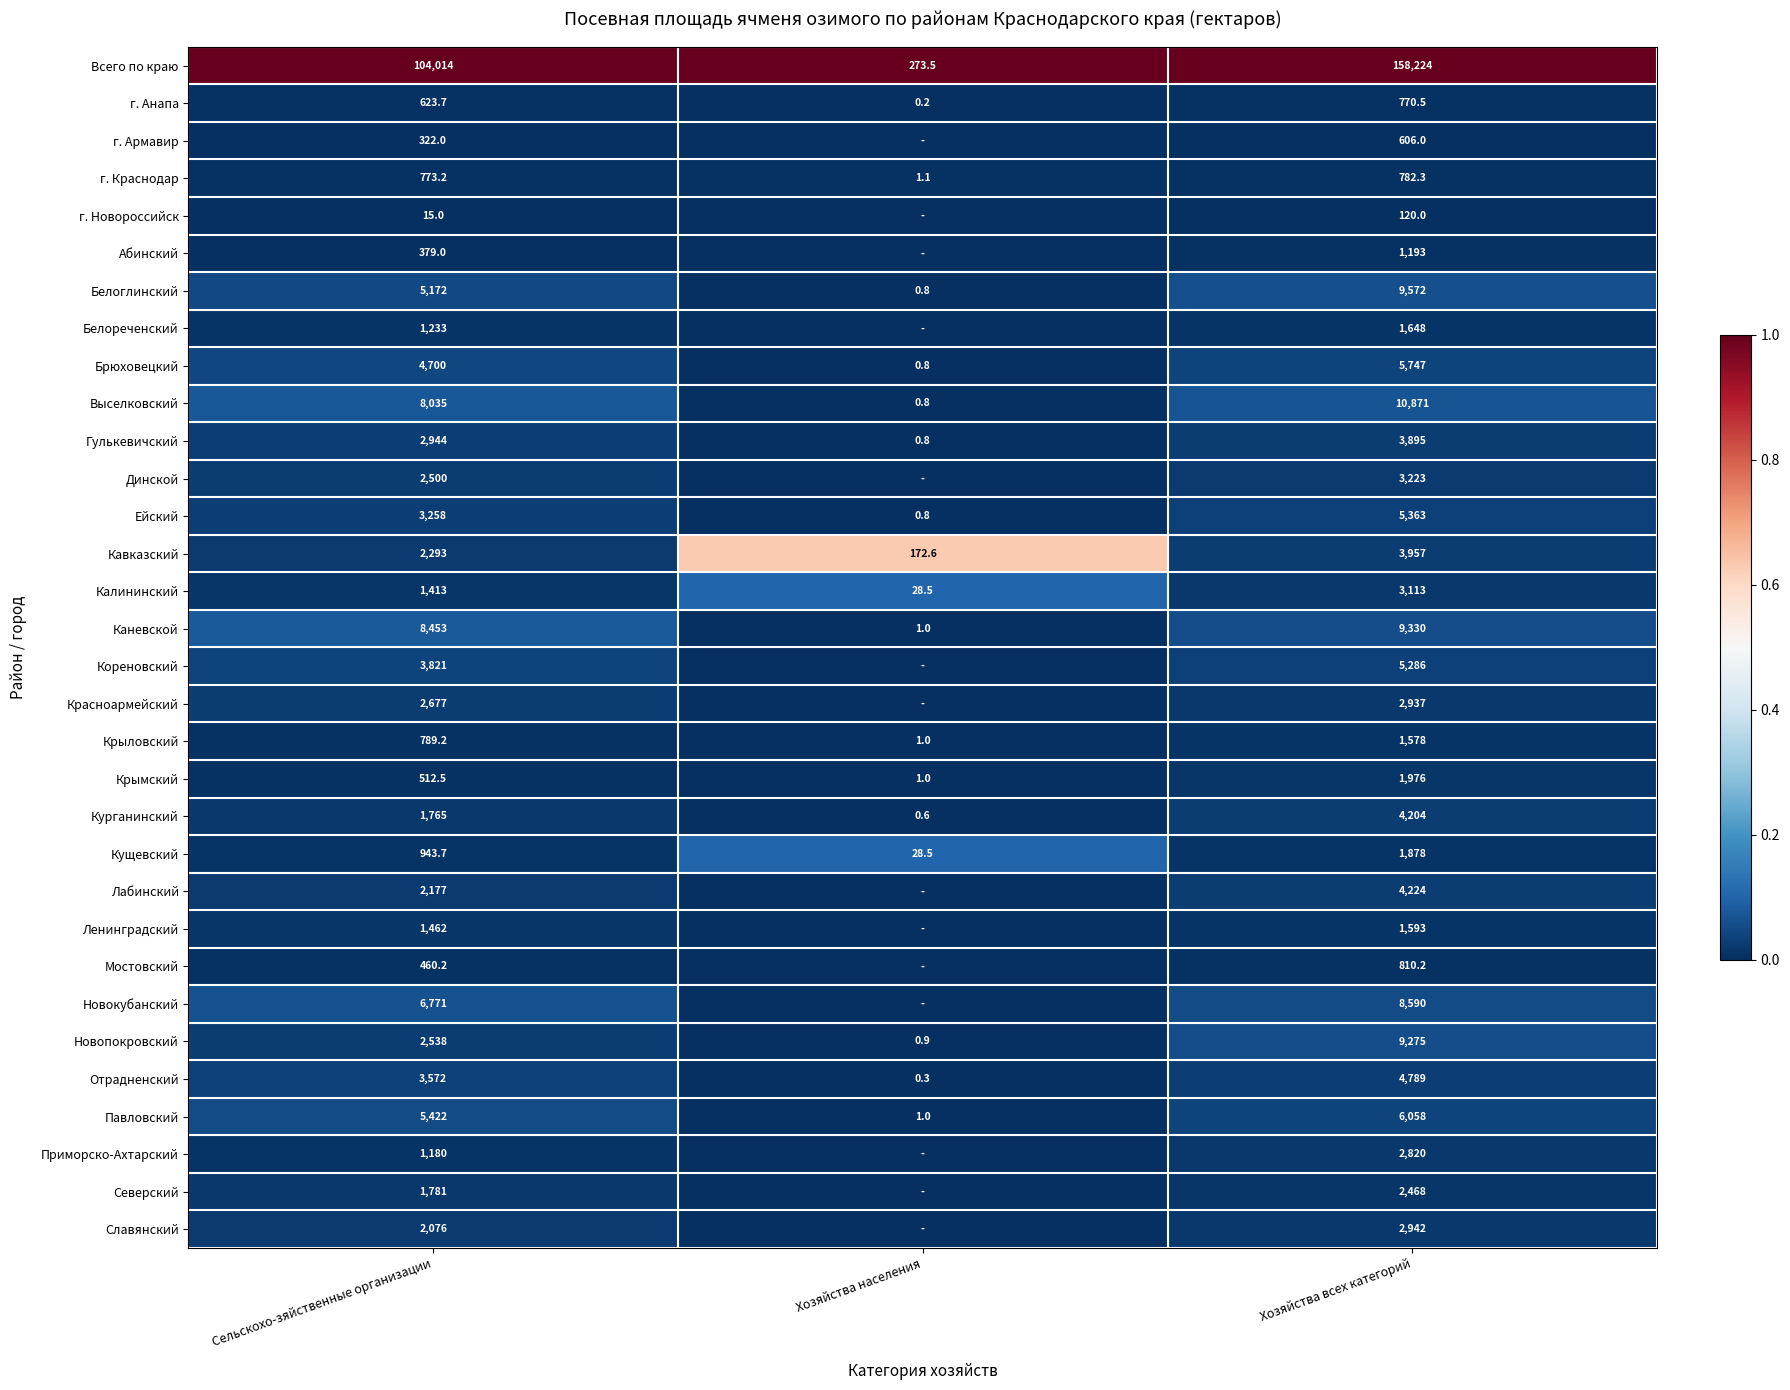

Between Хозяйства всех категорий and Сельскохо-зяйственные организации, which is larger?

Хозяйства всех категорий